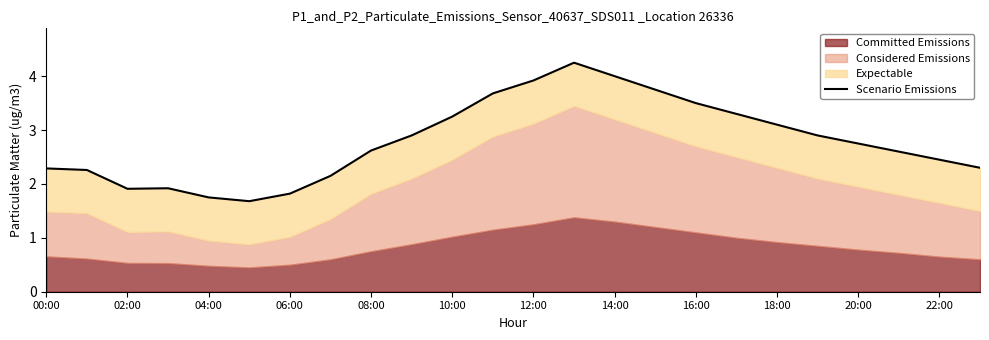

Which has a higher value, 12:00 or 13?

13